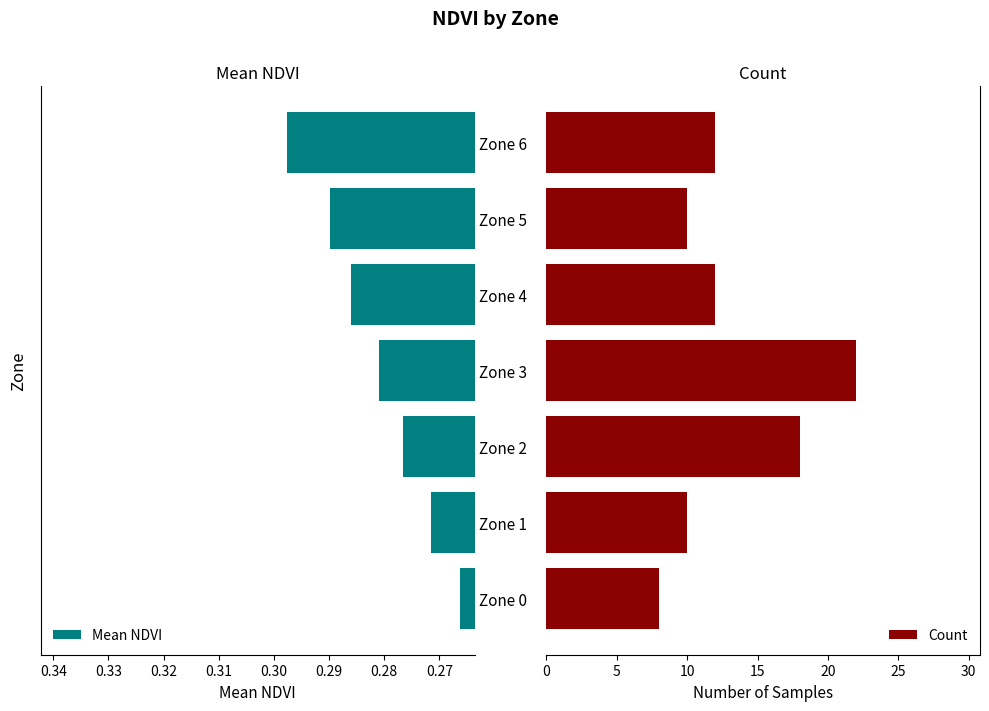

Which category has the lowest value in the Mean NDVI series?

Zone 0